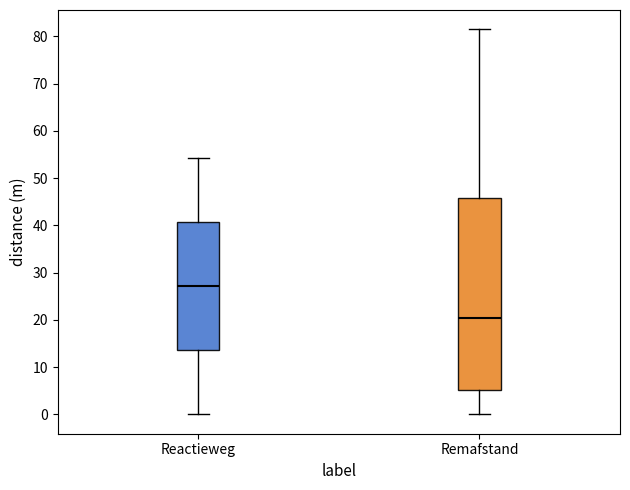

Reading left to right, read every box against the y-axis: the position of its median line, the range the box covers, and the ends of its whiskers. The values are not printed on the chart, so give them approximately, as read against the axis.

Reactieweg: median 27, box 14 to 41, whiskers 0 to 54
Remafstand: median 20, box 5 to 46, whiskers 0 to 82